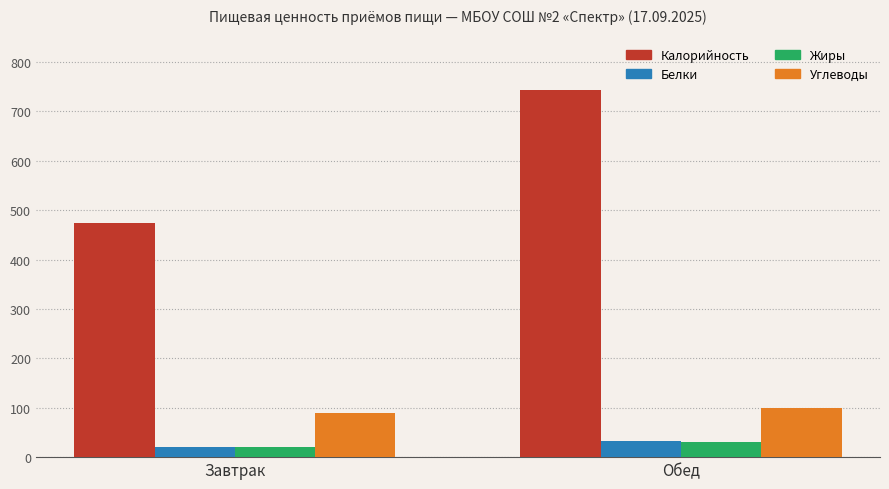

Reading left to right, what are all the values shown in this chart?

Калорийность: Завтрак=474.6	Обед=743.6
Белки: Завтрак=20.3	Обед=31.9
Жиры: Завтрак=21.0	Обед=30.9
Углеводы: Завтрак=88.7	Обед=100.5